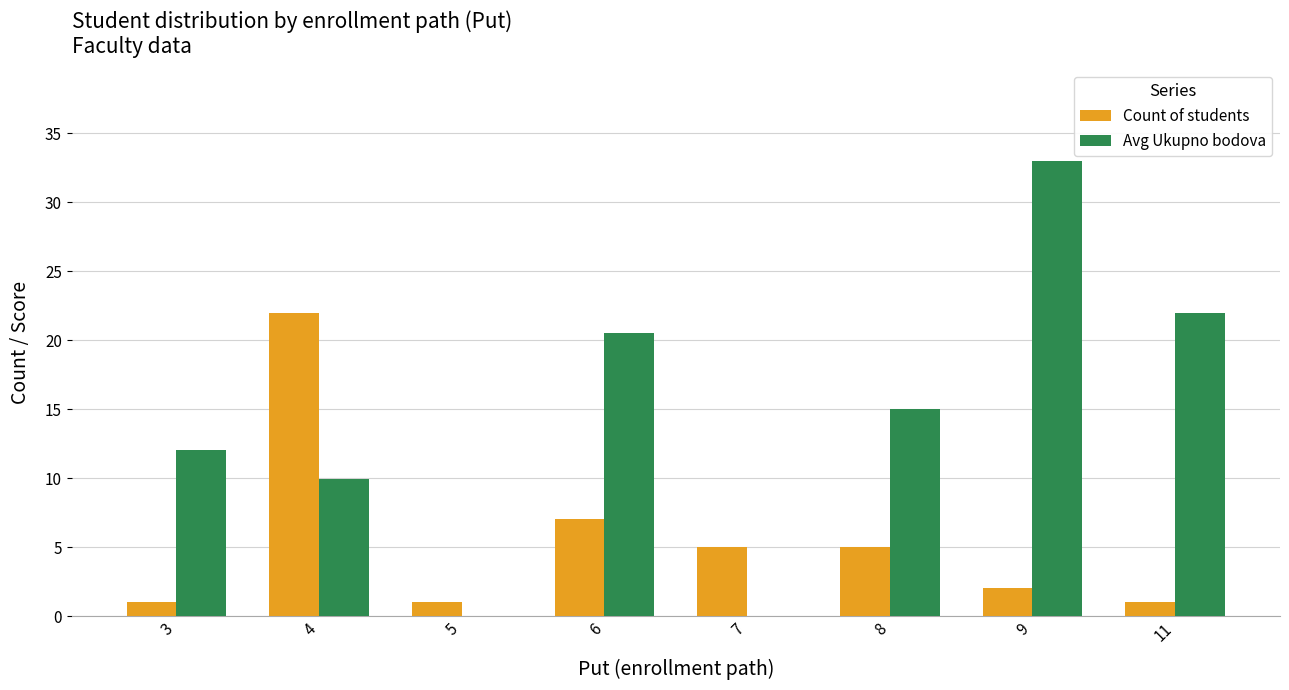

What is the total value across all series at 5?

1.0